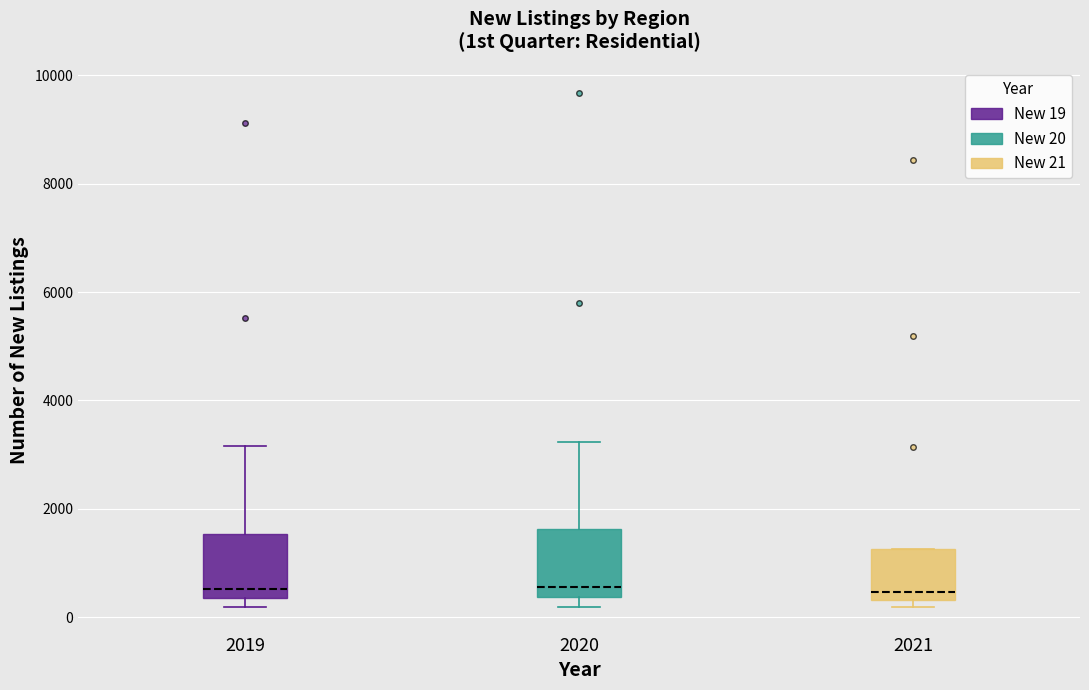

Where is the lower edge of the box at x = 2021 on the y-axis? The values are not printed on the chart, so give them approximately, as read against the axis.

400